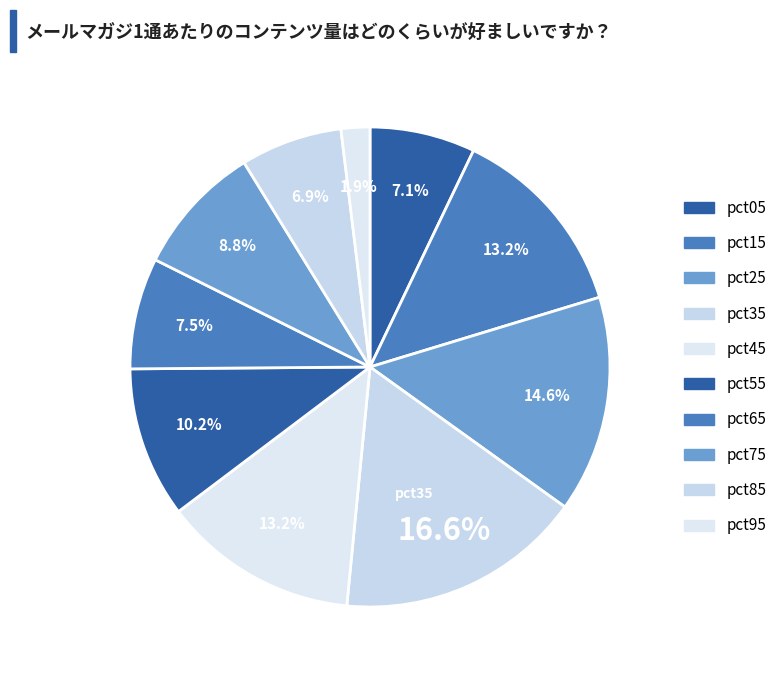

Count the number of slices in the pie.

10